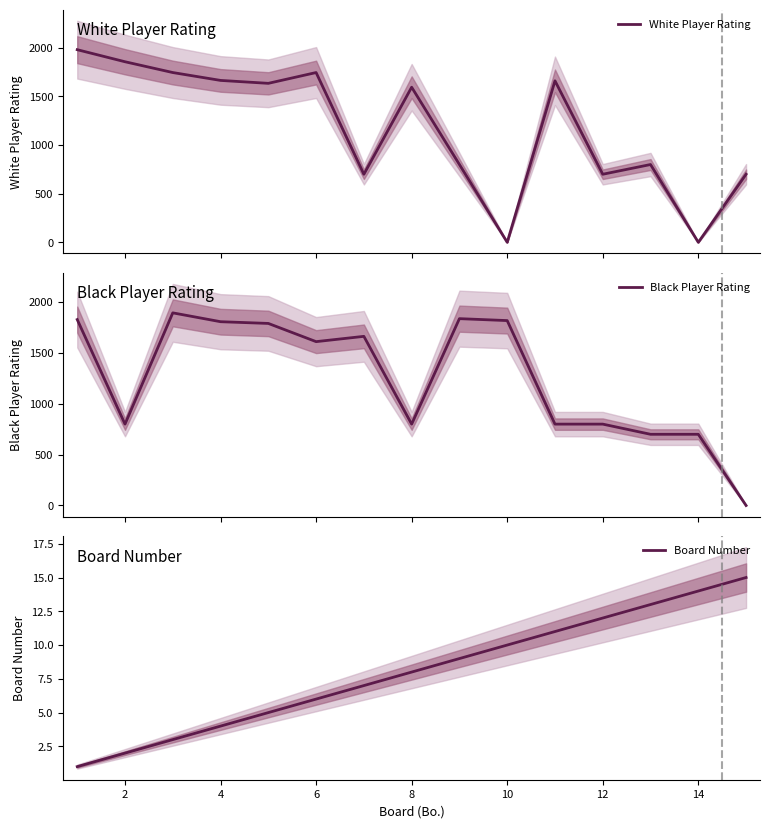

What is the highest value of the White Player Rating series?

1981